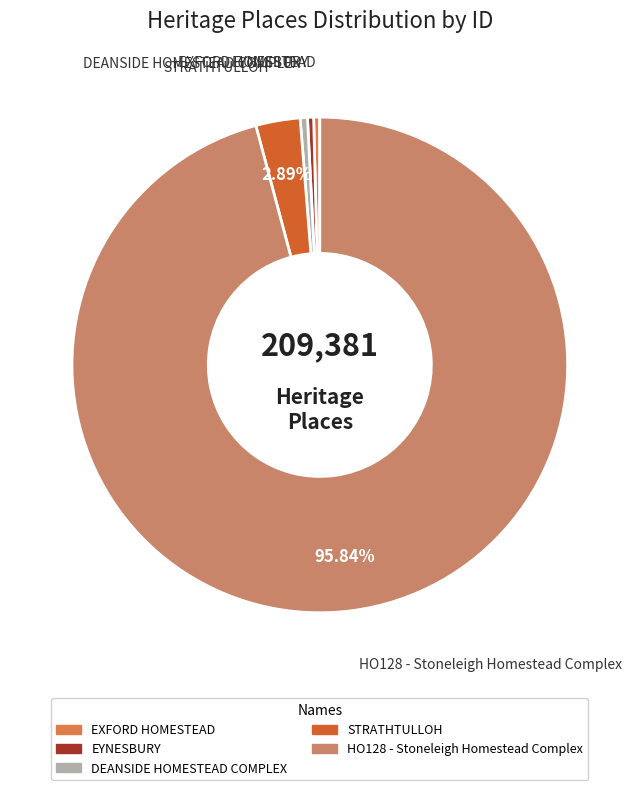

What percentage is the STRATHTULLOH slice, to the nearest percent?

3%